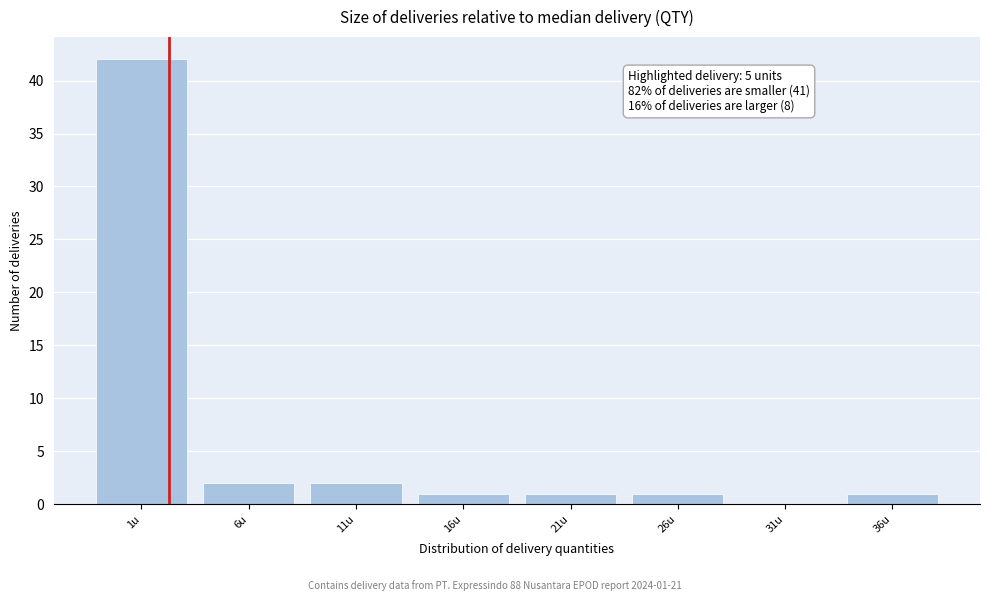

Reading left to right, list all the values displayed in this chart.

1u=42	6u=2	11u=2	16u=1	21u=1	26u=1	31u=0	36u=1